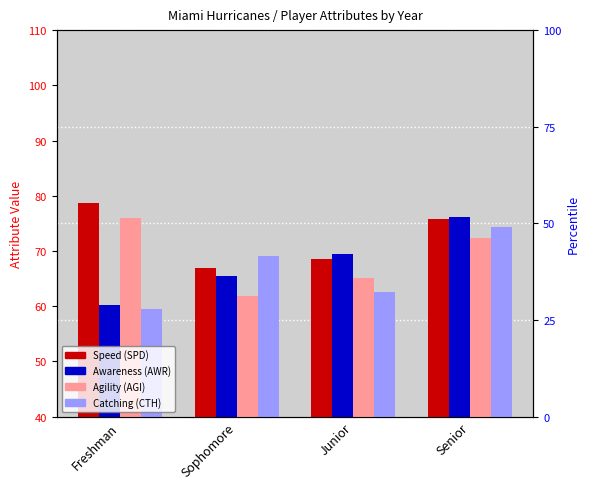

Reading right to left, extract all data points from this chart.

Speed (SPD): 75.8	68.6	67.0	78.6
Awareness (AWR): 76.2	69.4	65.5	60.3
Agility (AGI): 72.3	65.1	61.8	76.0
Catching (CTH): 74.3	62.5	69.0	59.5